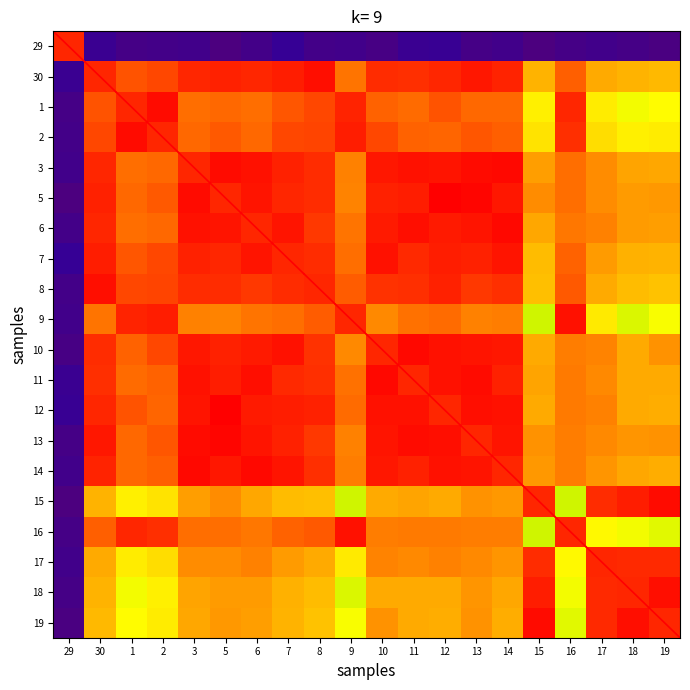

The value of 11 at 2 is -4.9. True or false?

False